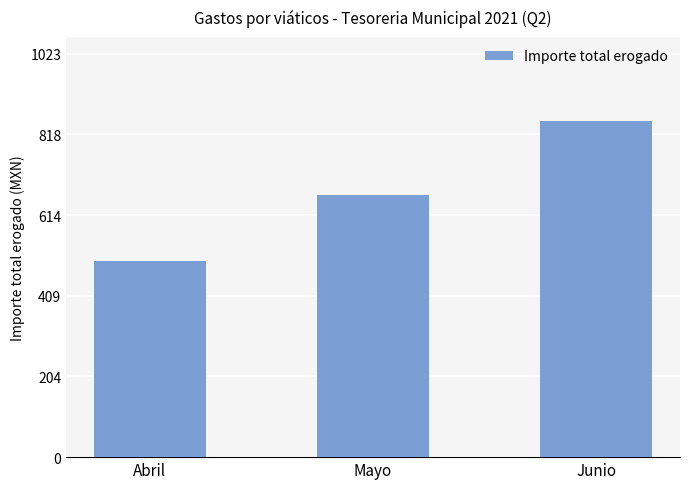

What is the label of the 1st bar from the right?

Junio